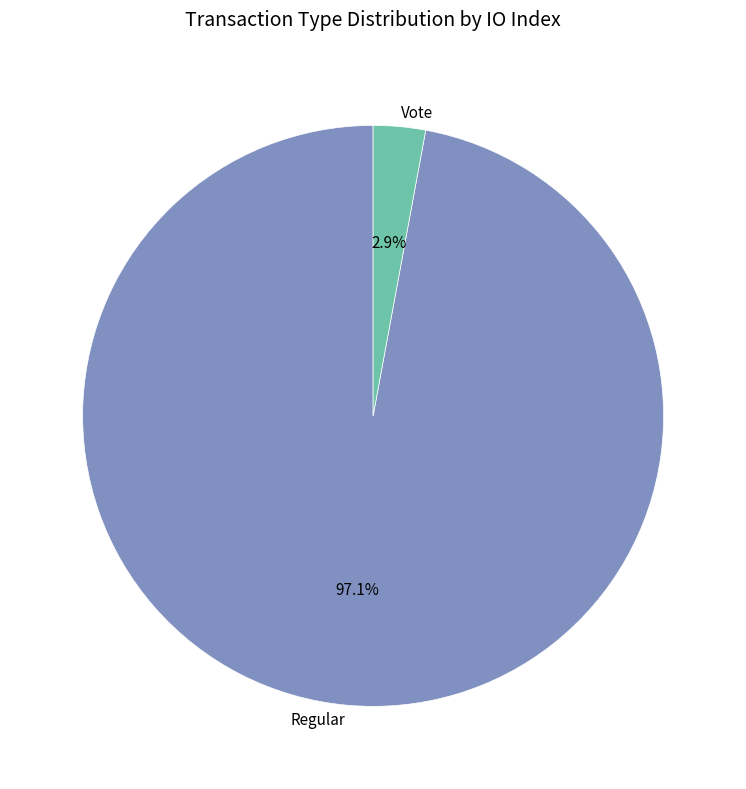

Which category has the biggest portion of the pie?

Regular